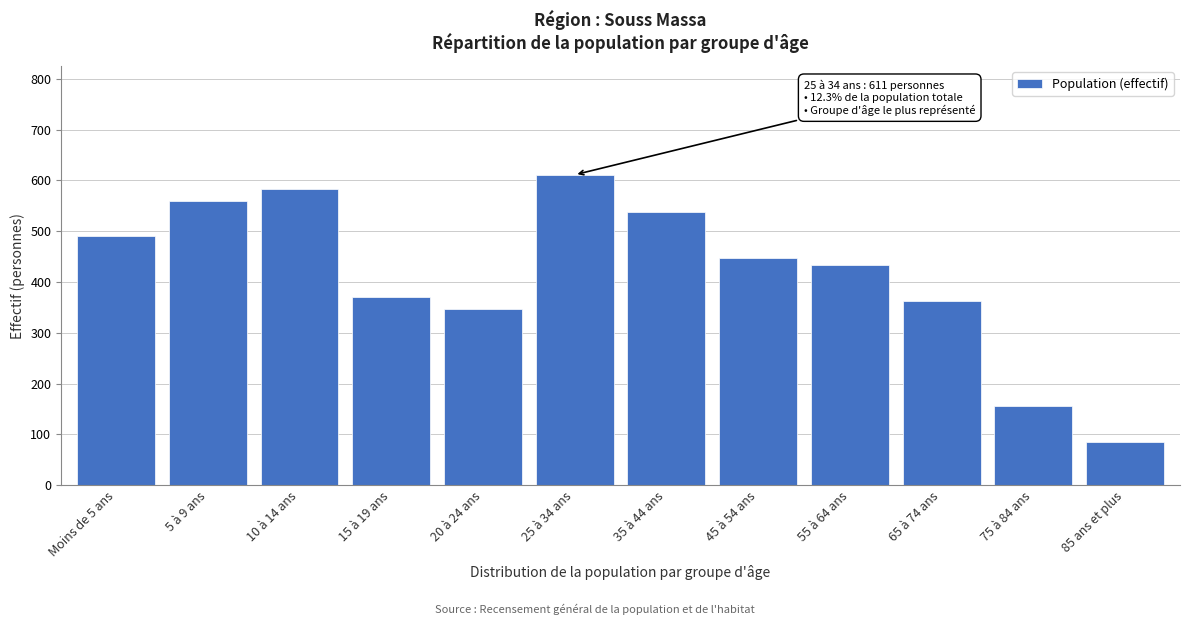

Reading left to right, list all the values displayed in this chart.

490	559	584	371	347	611	537	447	433	362	157	85